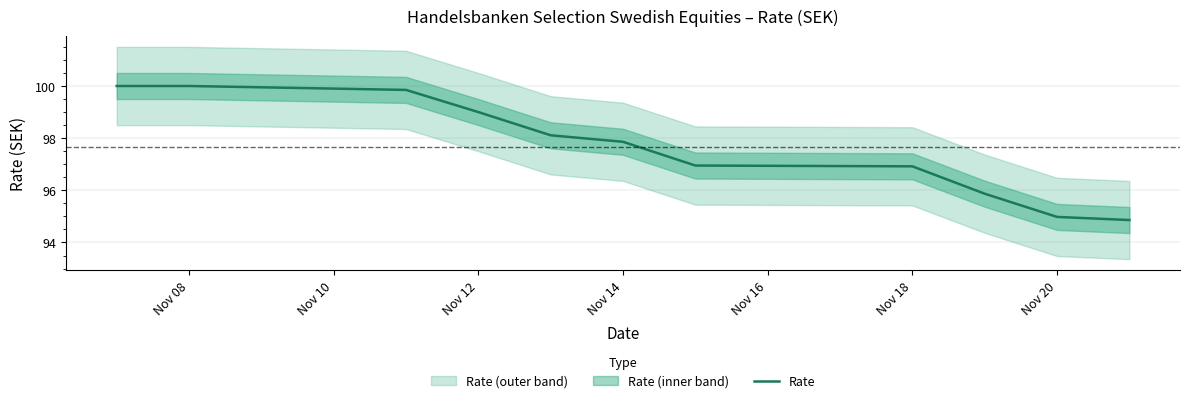

True or false: the data has more than 0 interior local peaks.

False